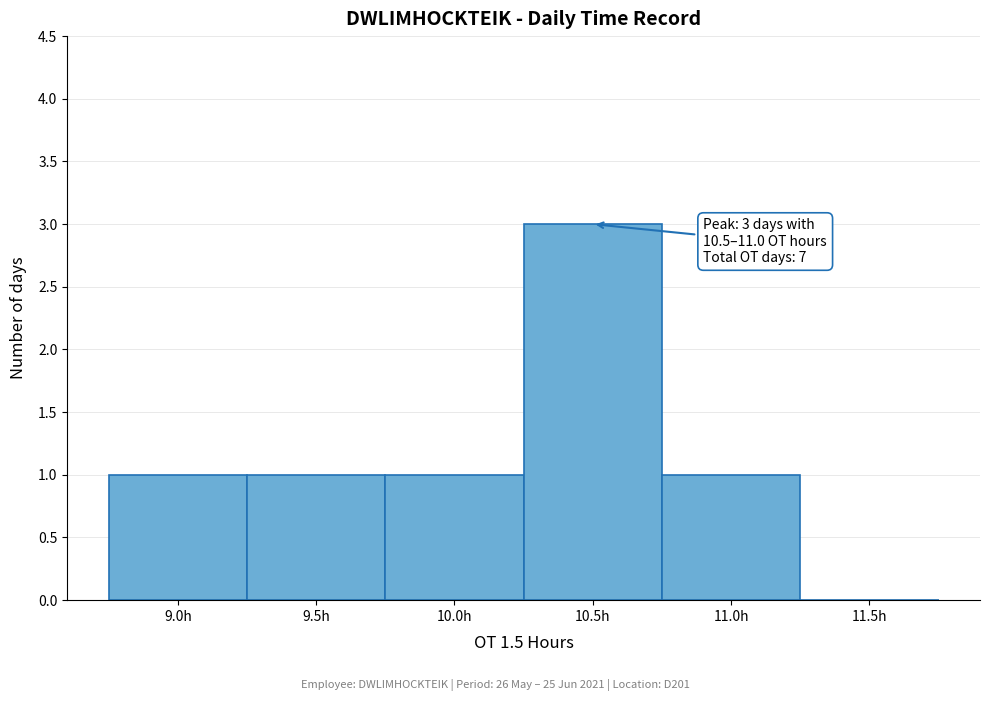

Reading right to left, list all the values displayed in this chart.

11.5h=0	11.0h=1	10.5h=3	10.0h=1	9.5h=1	9.0h=1